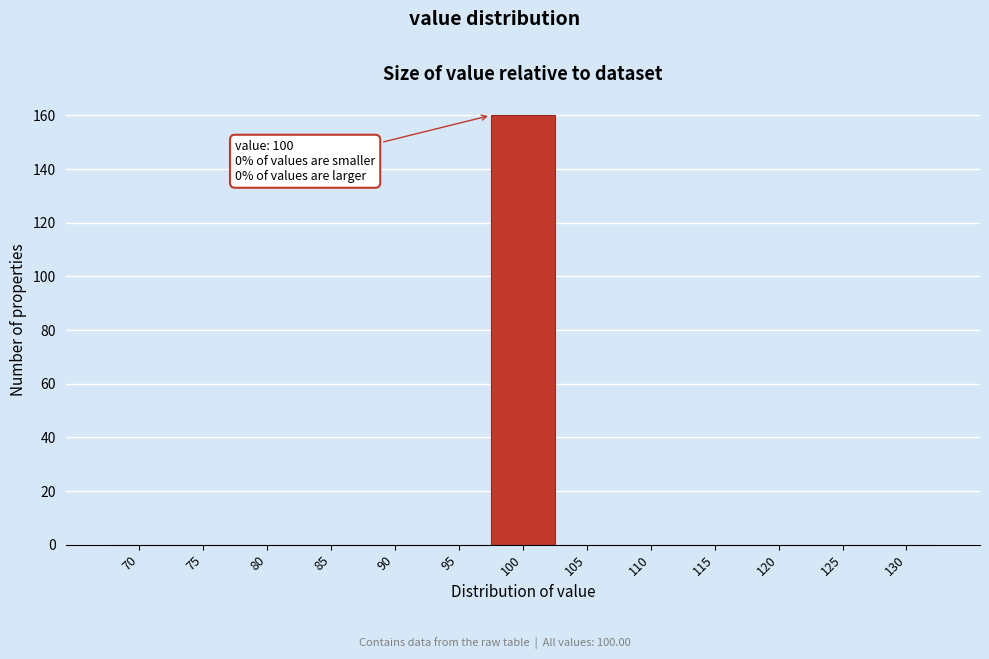

Reading left to right, extract all data points from this chart.

70=0	75=0	80=0	85=0	90=0	95=0	100=160	105=0	110=0	115=0	120=0	125=0	130=0